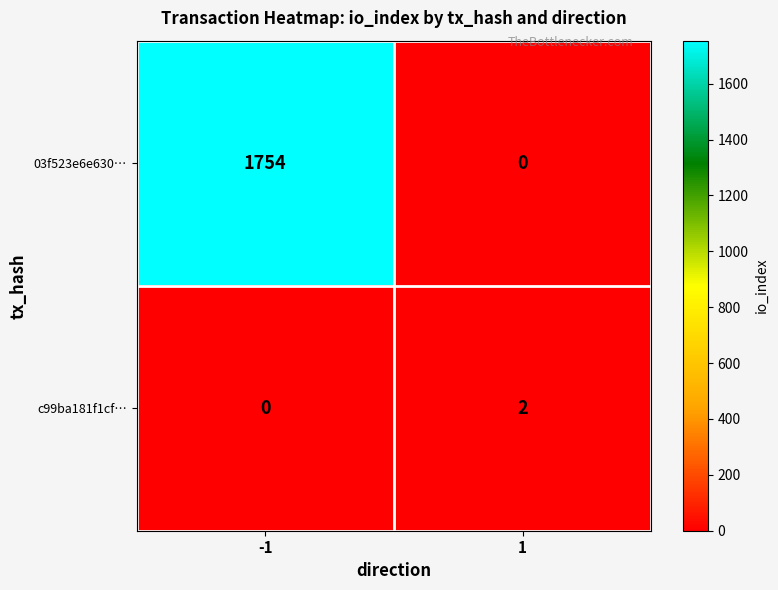

Reading left to right, list all the values displayed in this chart.

03f523e6e630…: 1754	0
c99ba181f1cf…: 0	2